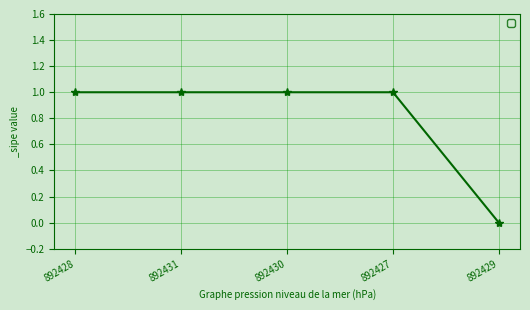

What is the difference between the maximum and minimum values?

1